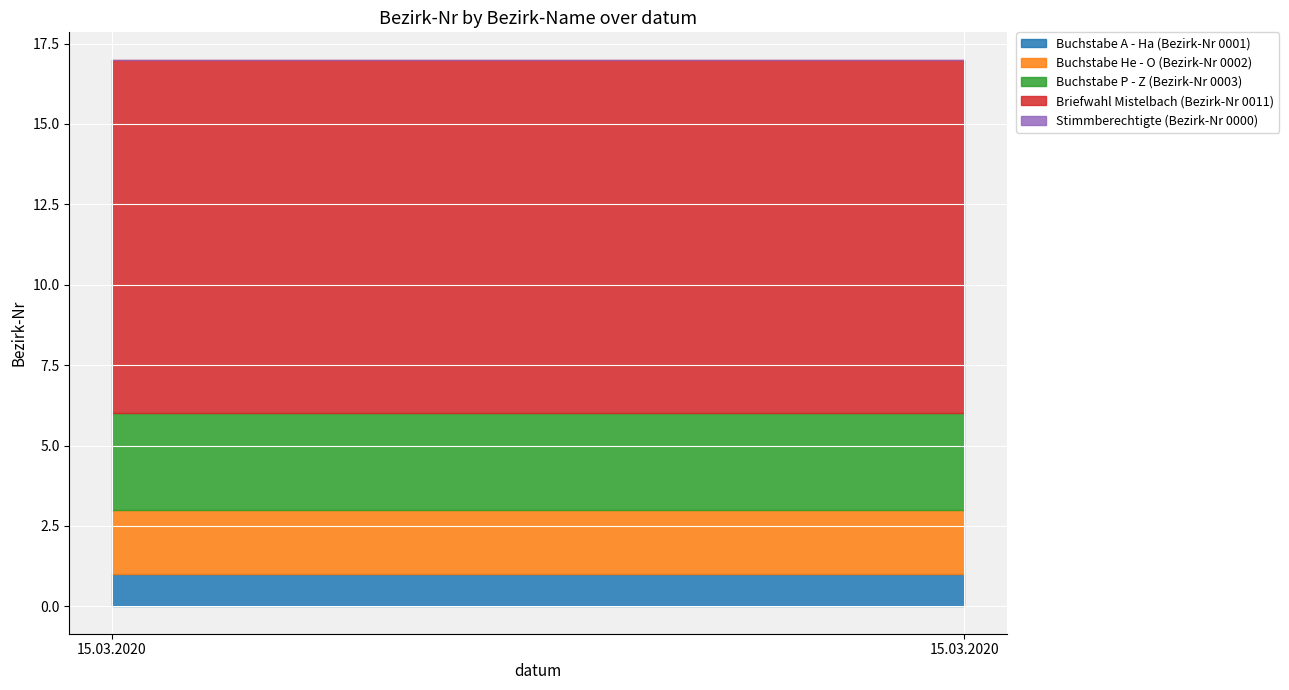

What is the difference between the highest and lowest values at 15.03.2020?

11